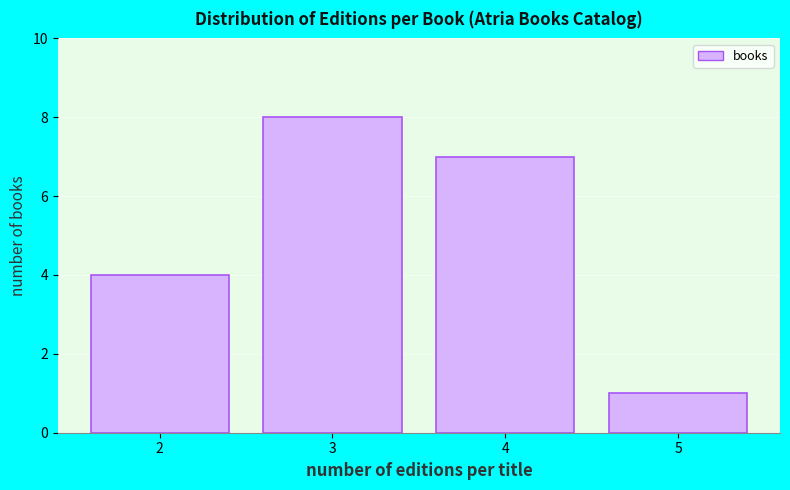

How tall is the bar that spans 1.5 to 2.5 on the x-axis? The values are not printed on the chart, so give them approximately, as read against the axis.

4